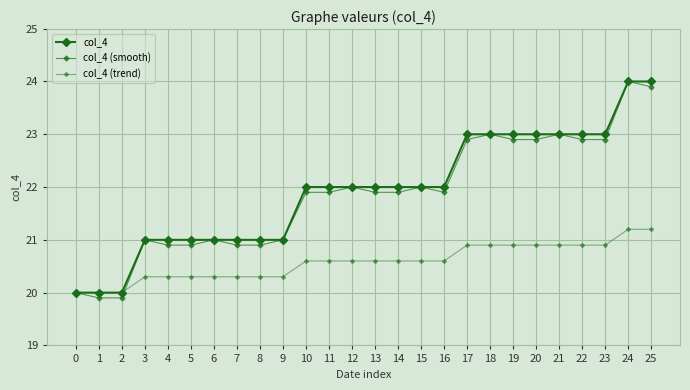

What is the average value of the col_4 series?

21.9